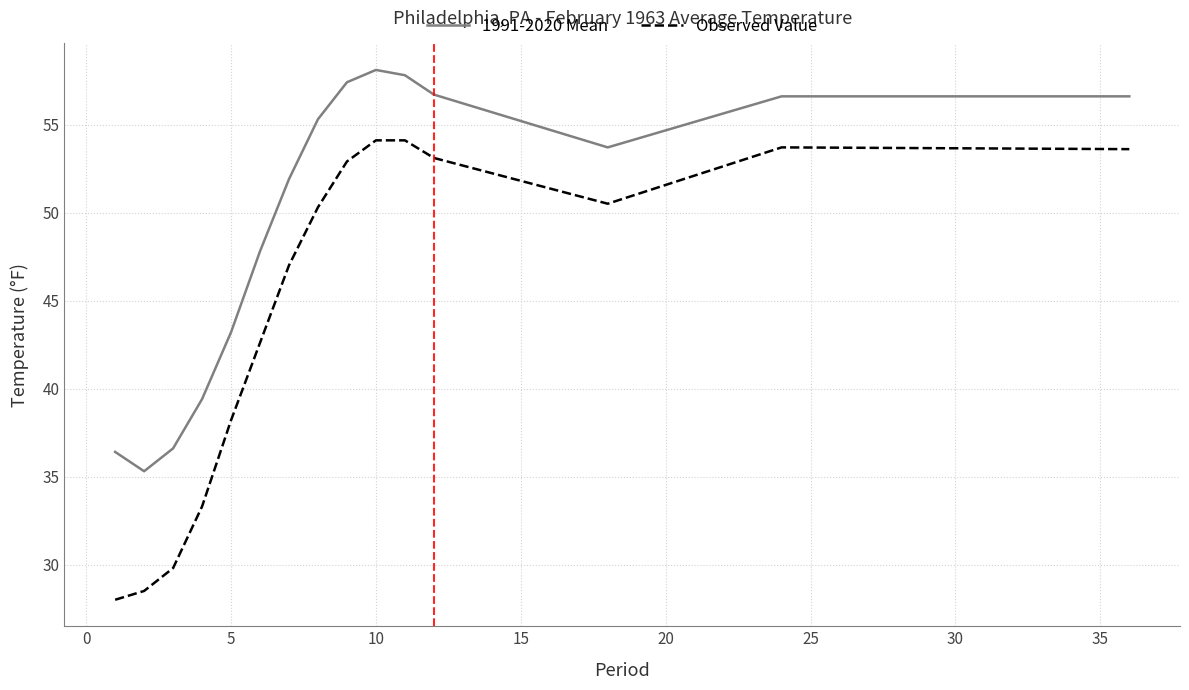

True or false: Observed Value has more than 0 interior local peaks.

True